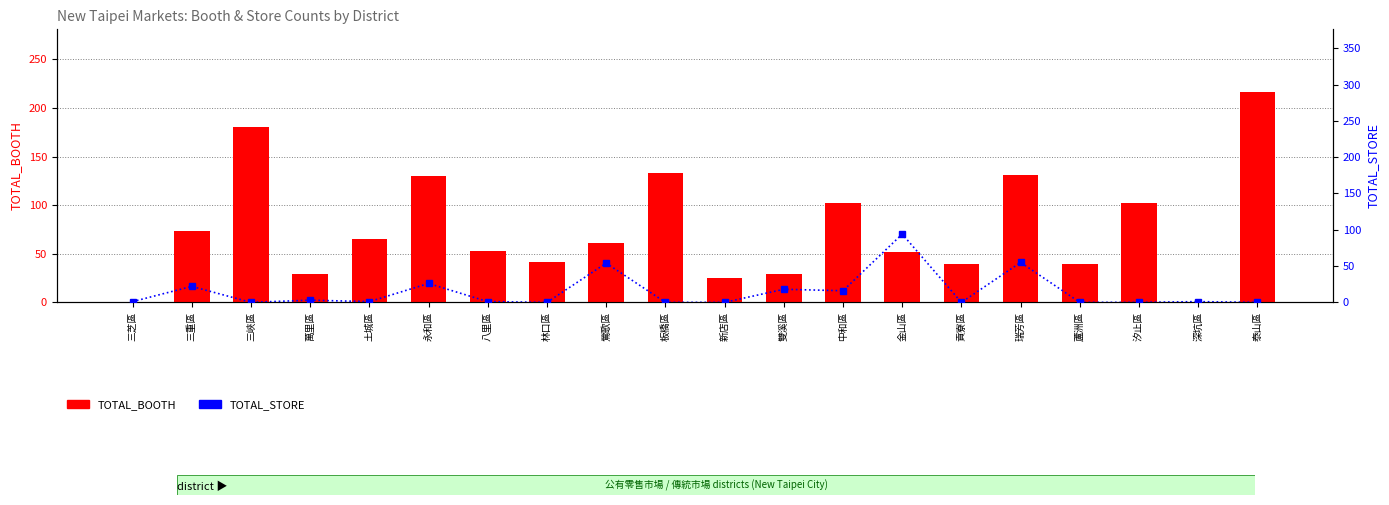

Is the value of TOTAL_BOOTH at 深坑區 greater than the value of TOTAL_STORE at 瑞芳區?

No